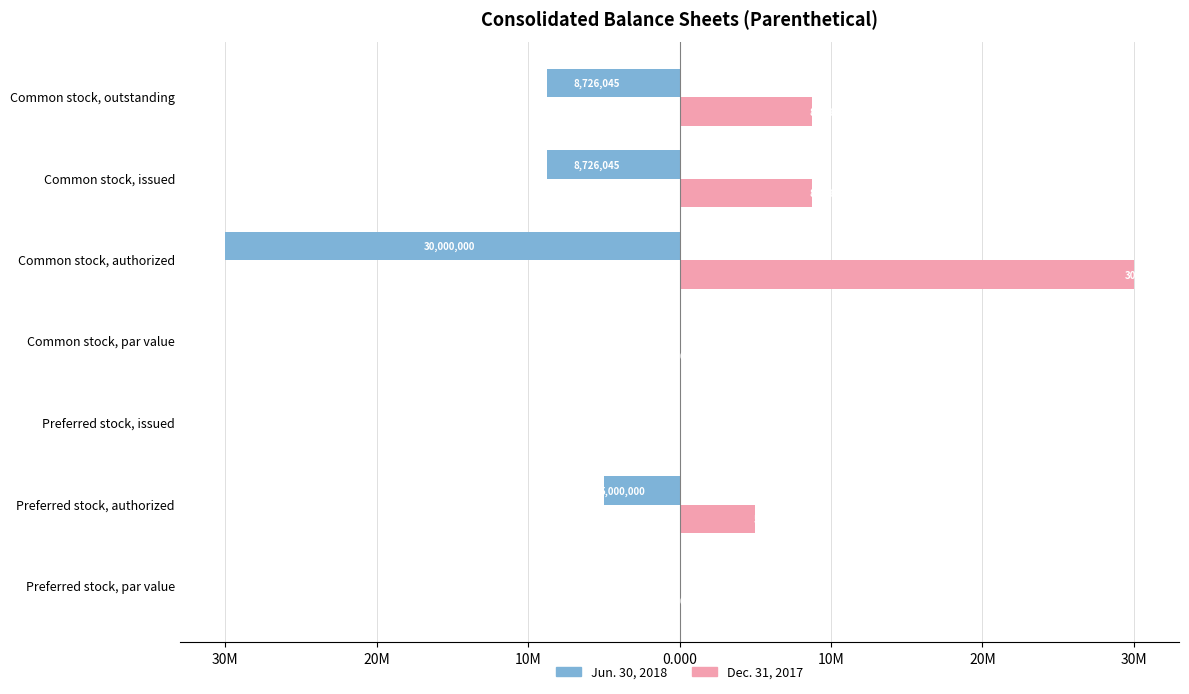

Which series has the largest total across all categories?

Dec. 31, 2017